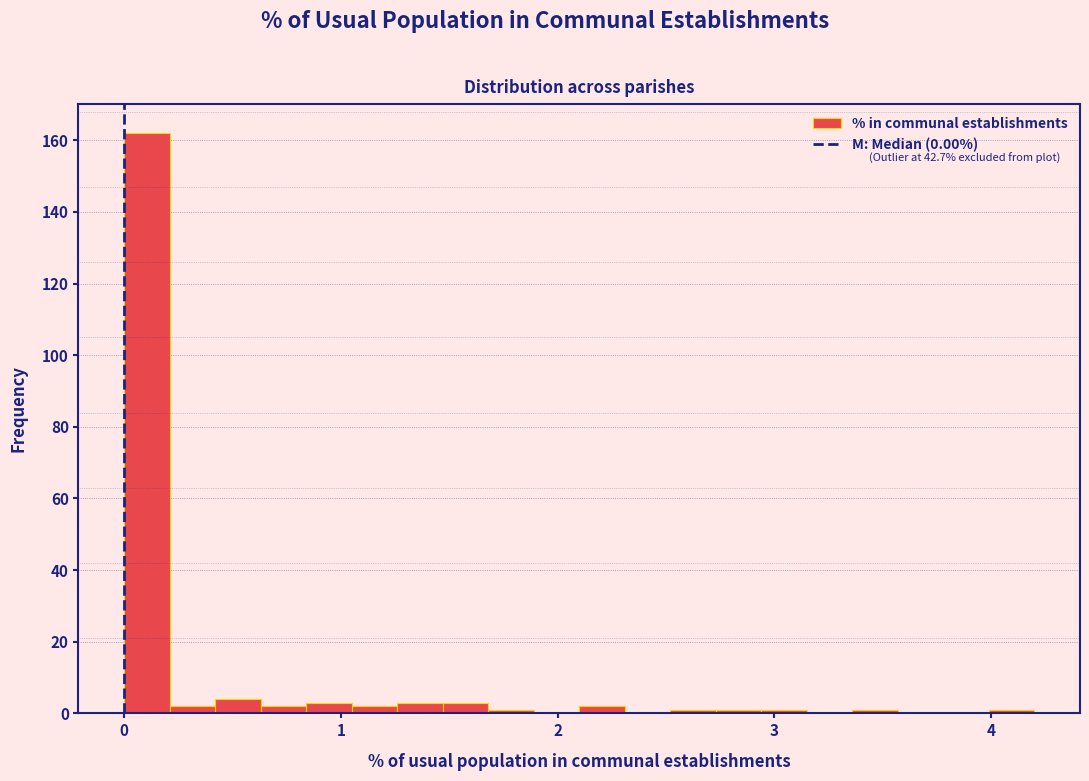

Around what value on the x-axis is the tallest bar? Give the approximate position of its centre, as read against the axis.

0.1